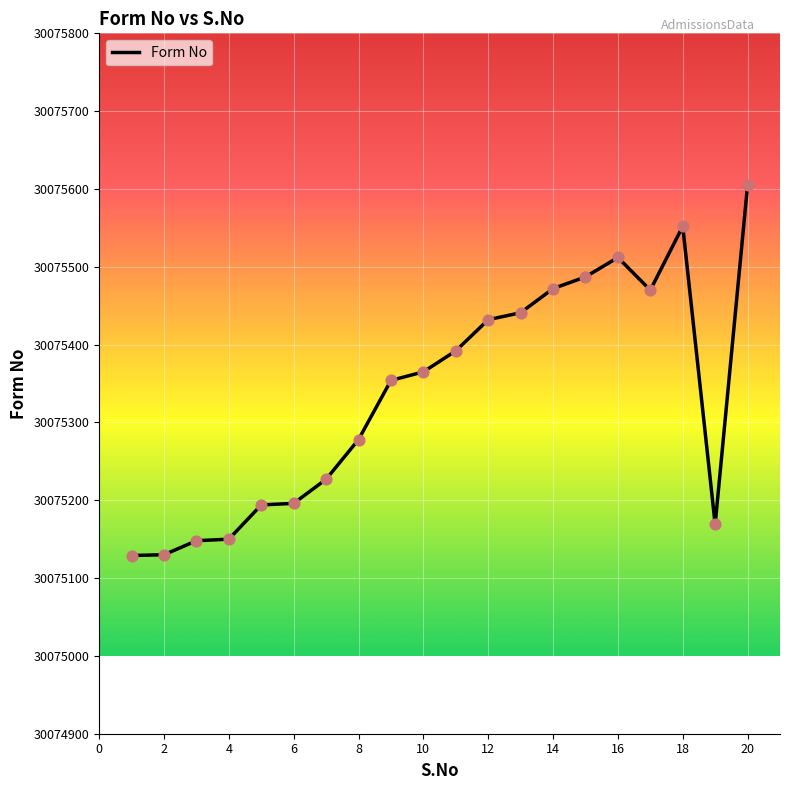

What is the difference between the maximum and minimum values?

476